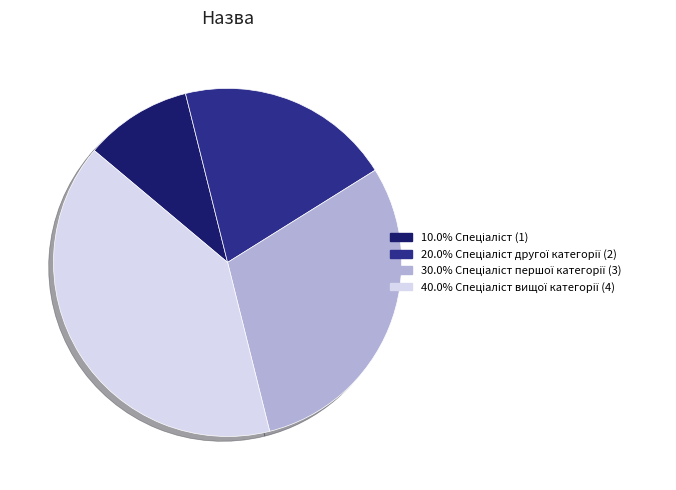

Is there any slice that represents more than half of the pie?

No